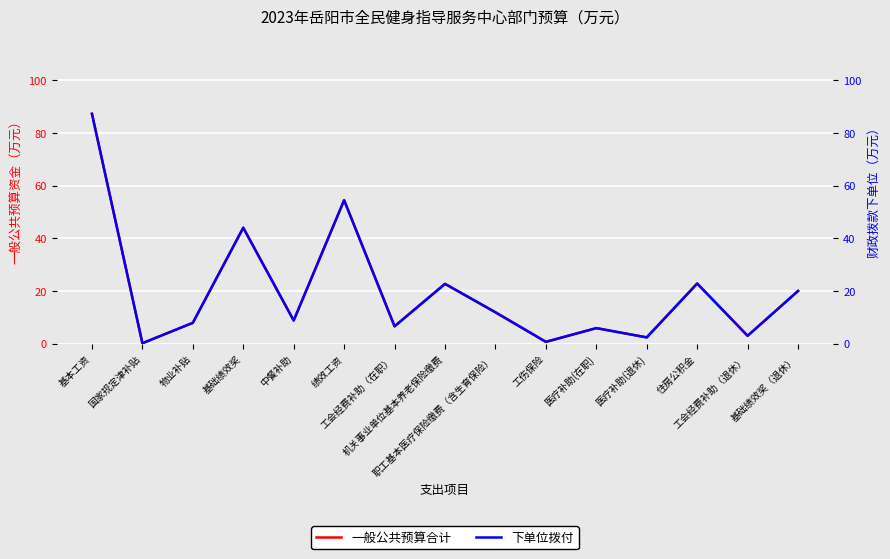

What position from the right is 工会经费补助（退休）?

2